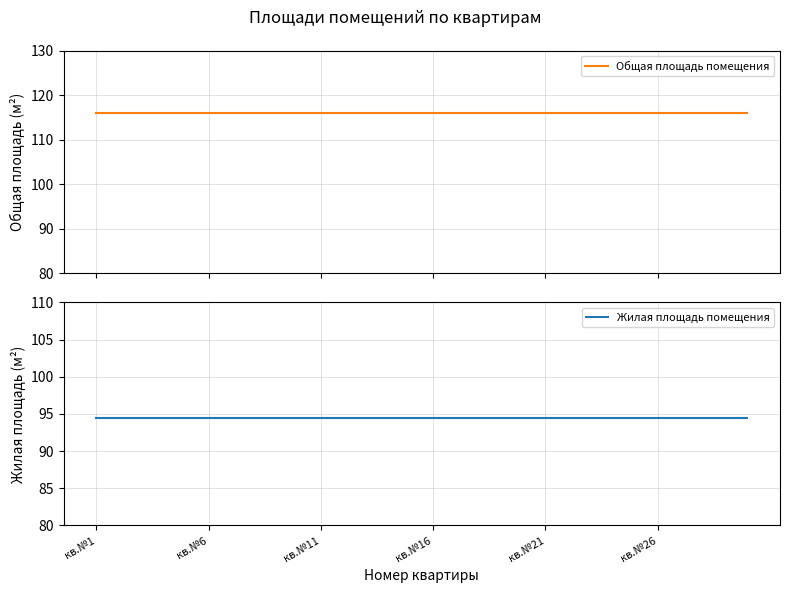

True or false: Общая площадь помещения and Жилая площадь помещения intersect in this chart.

False